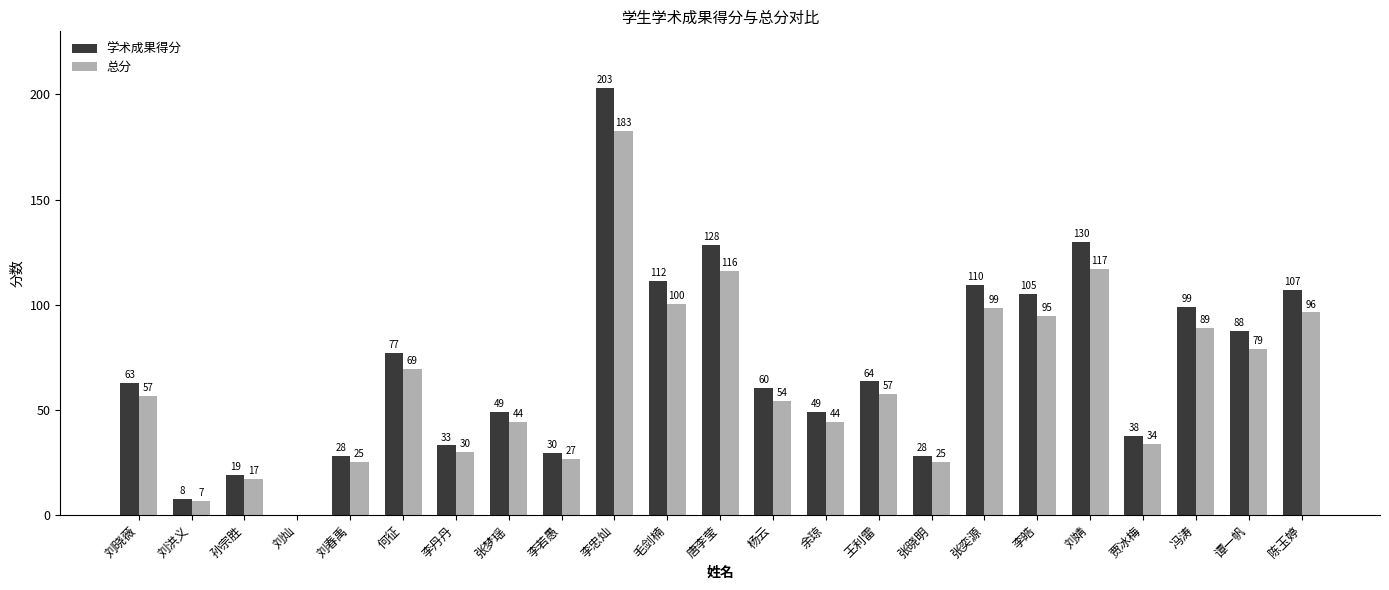

Which series has the largest total across all categories?

学术成果得分